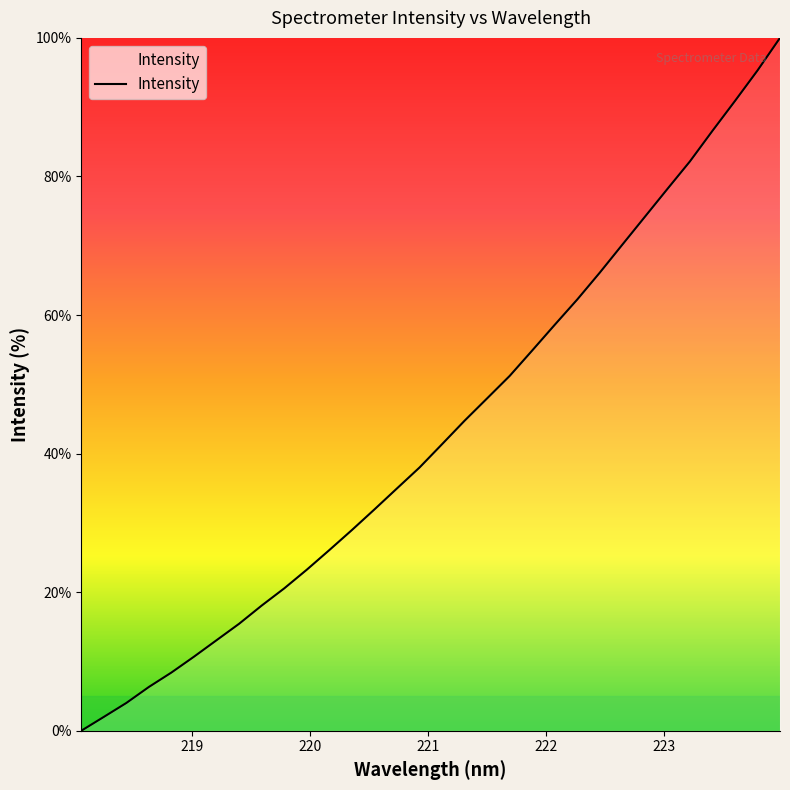

What is the greatest value displayed?

100.0